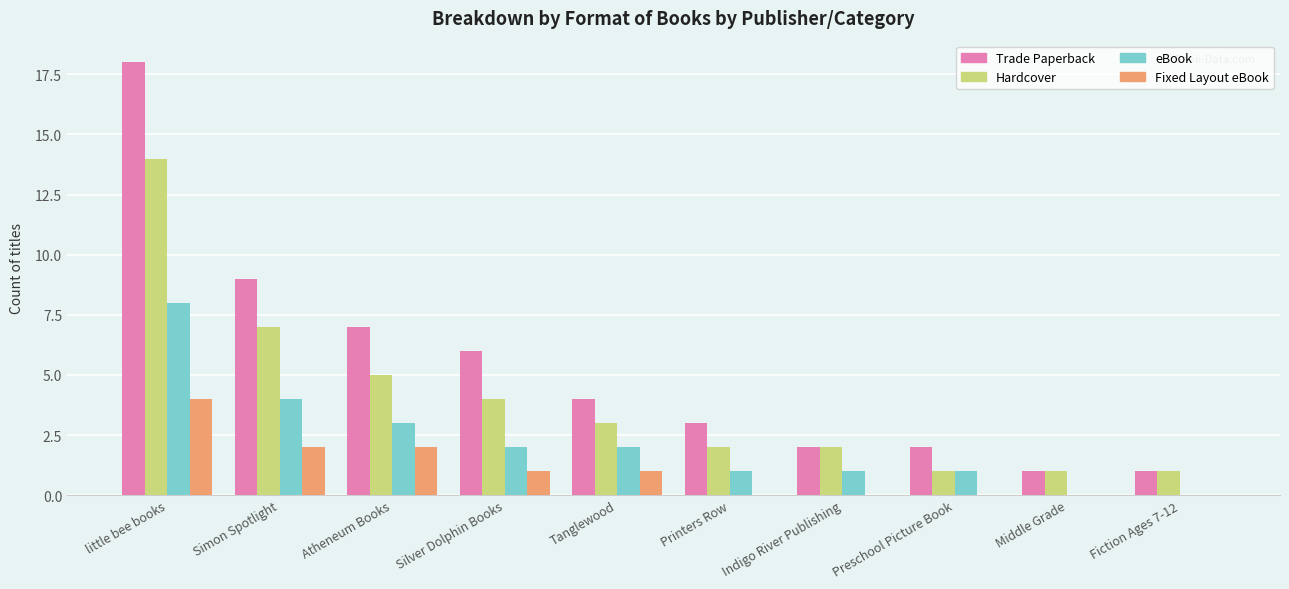

Reading right to left, extract all data points from this chart.

Trade Paperback: Fiction Ages 7-12=1	Middle Grade=1	Preschool Picture Book=2	Indigo River Publishing=2	Printers Row=3	Tanglewood=4	Silver Dolphin Books=6	Atheneum Books=7	Simon Spotlight=9	little bee books=18
Hardcover: Fiction Ages 7-12=1	Middle Grade=1	Preschool Picture Book=1	Indigo River Publishing=2	Printers Row=2	Tanglewood=3	Silver Dolphin Books=4	Atheneum Books=5	Simon Spotlight=7	little bee books=14
eBook: Fiction Ages 7-12=0	Middle Grade=0	Preschool Picture Book=1	Indigo River Publishing=1	Printers Row=1	Tanglewood=2	Silver Dolphin Books=2	Atheneum Books=3	Simon Spotlight=4	little bee books=8
Fixed Layout eBook: Fiction Ages 7-12=0	Middle Grade=0	Preschool Picture Book=0	Indigo River Publishing=0	Printers Row=0	Tanglewood=1	Silver Dolphin Books=1	Atheneum Books=2	Simon Spotlight=2	little bee books=4